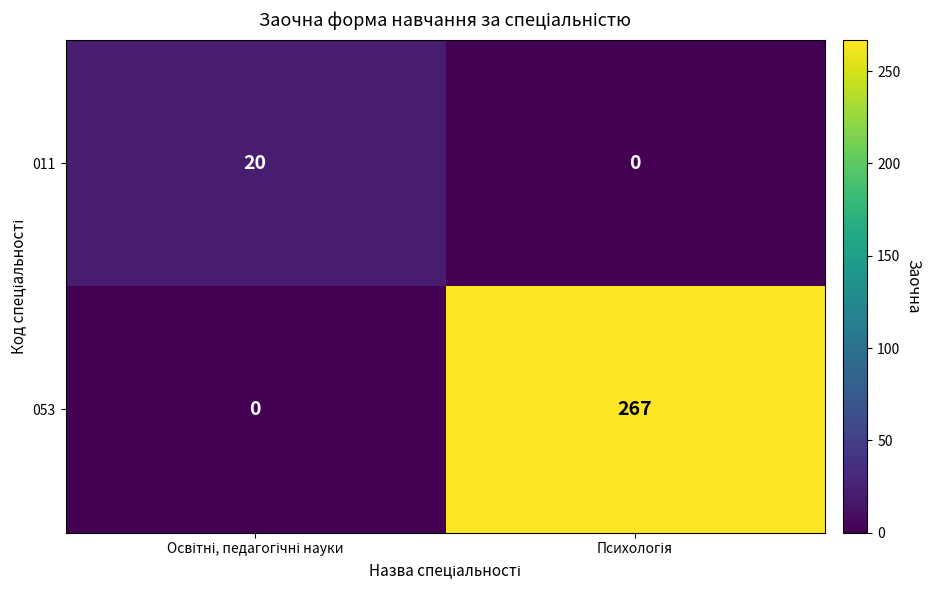

How many categories are shown in the chart?

2